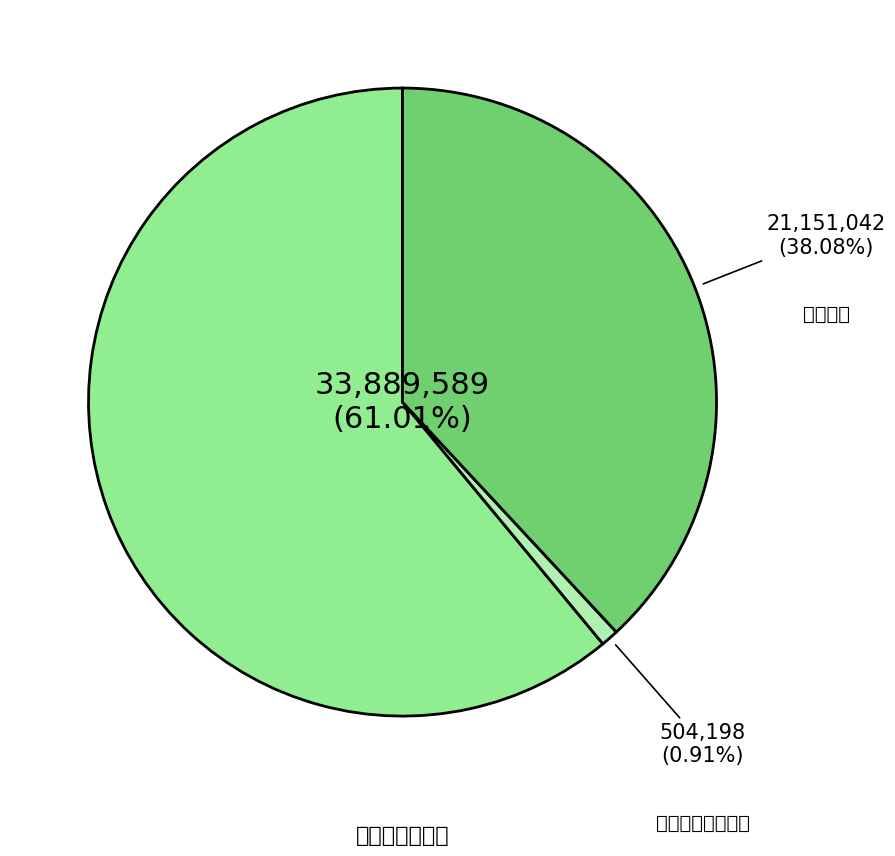

What percentage is the 非親族を含む世帯 slice, to the nearest percent?

1%